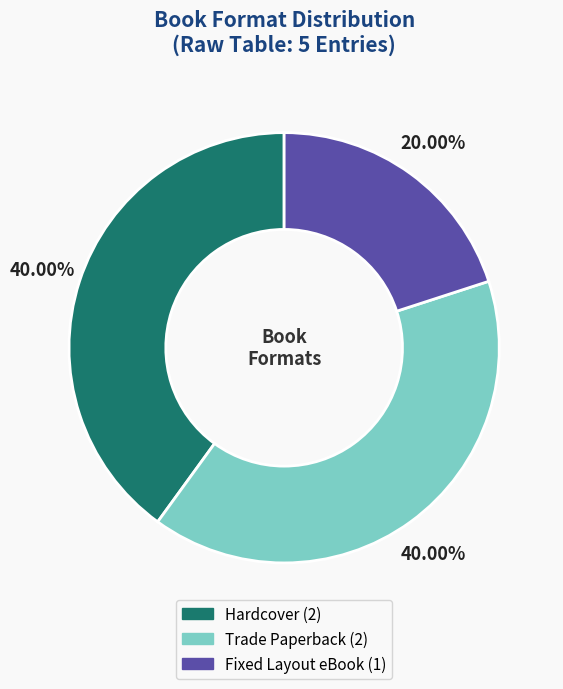

Is there any slice that represents more than half of the pie?

No